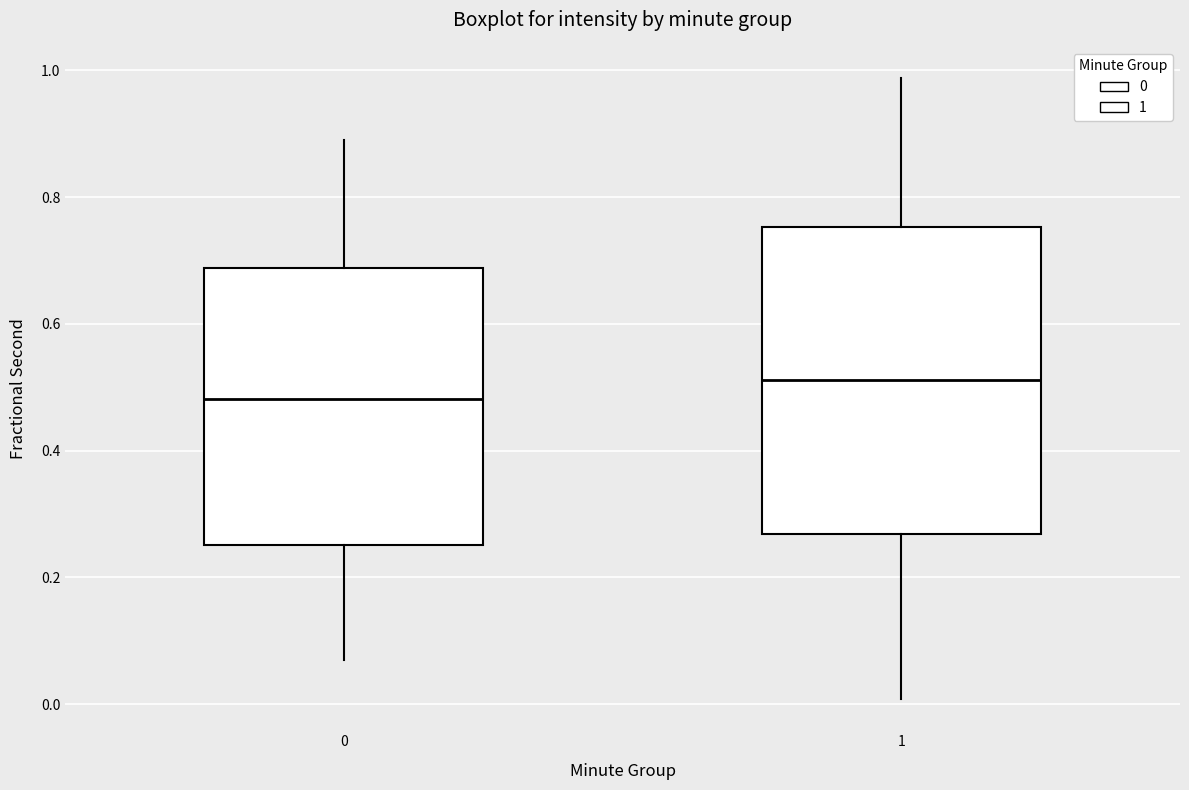

Which box is the tallest, from its lower edge to its upper edge?

1